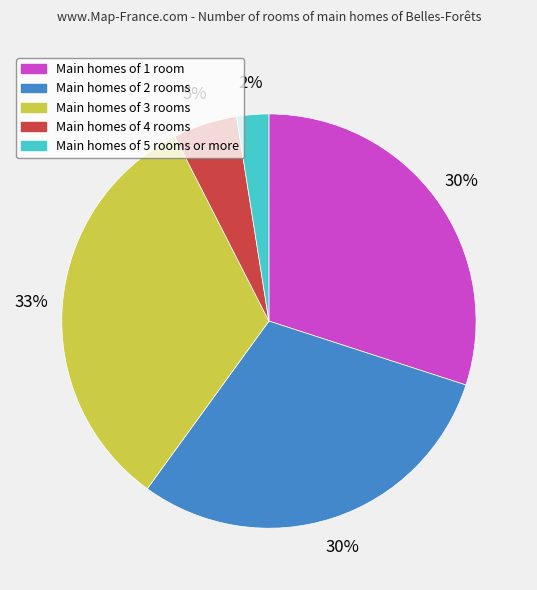

To the nearest percent, what is the average slice percentage?

20%